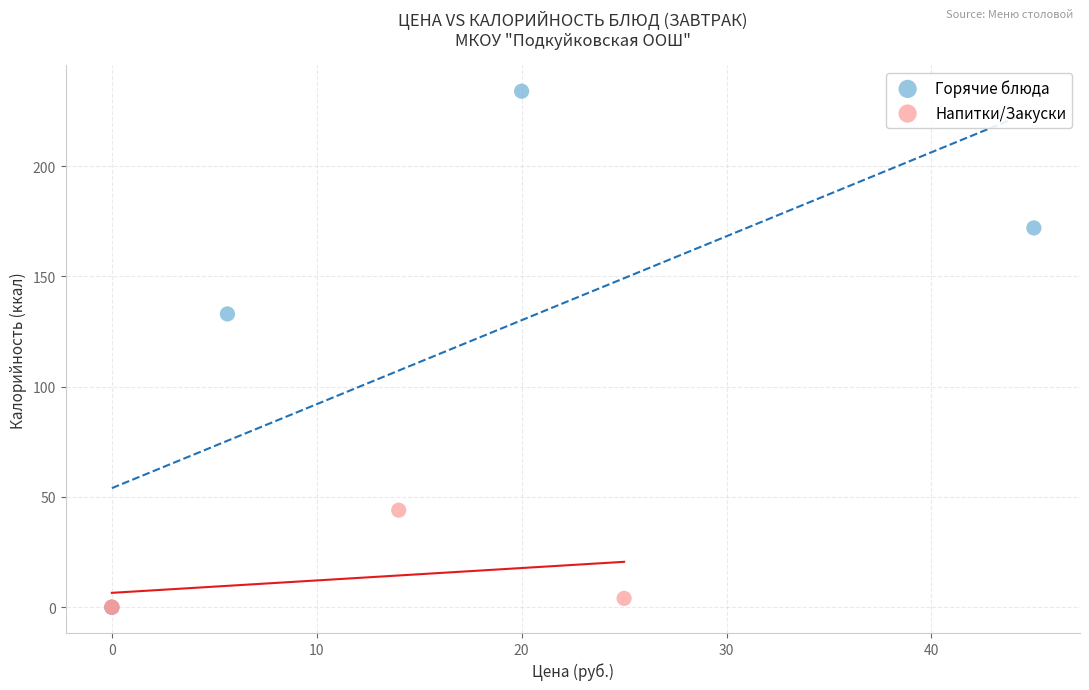

What are all the series names shown in the legend?

Горячие блюда, Напитки/Закуски